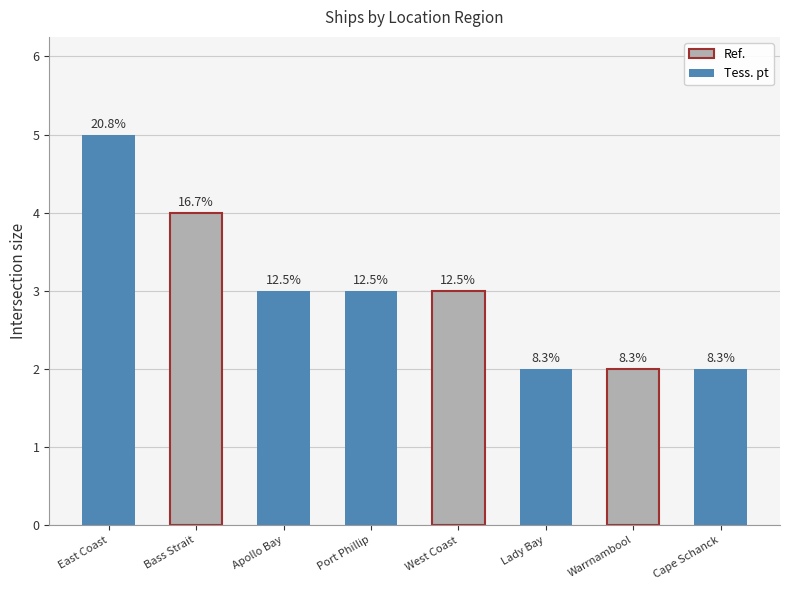

What is the difference between the maximum and minimum values?

3